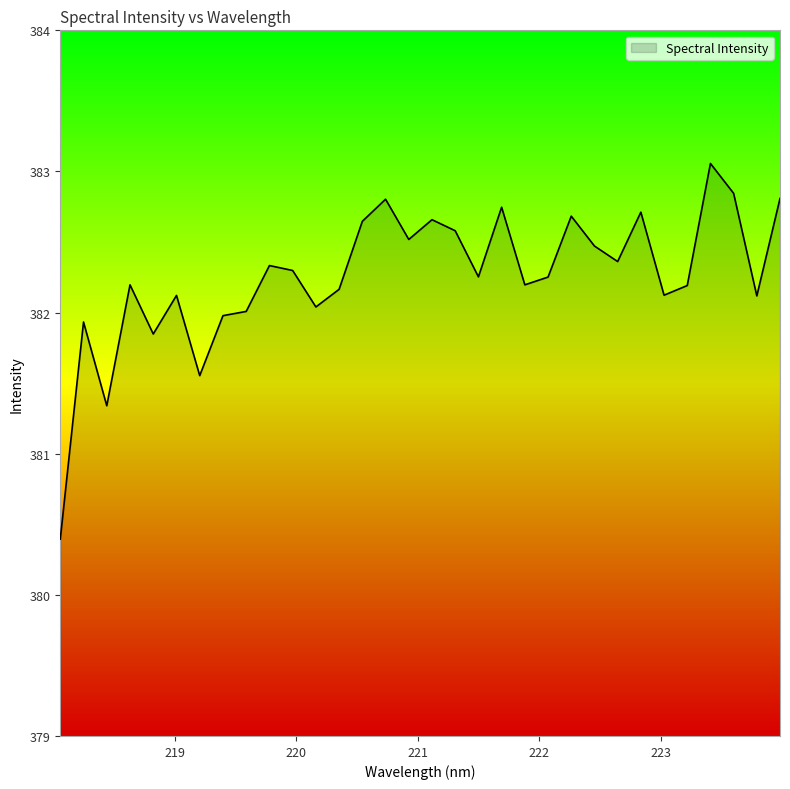

What is the maximum value shown in the chart?

383.1